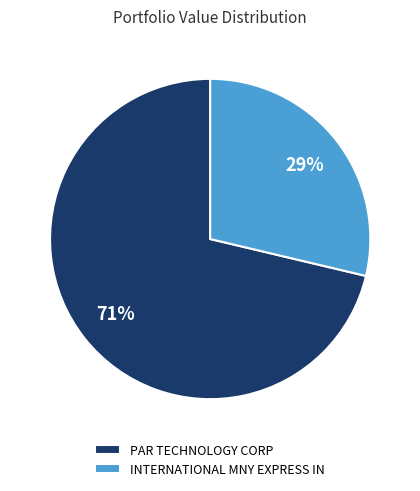

What is the majority slice?

PAR TECHNOLOGY CORP